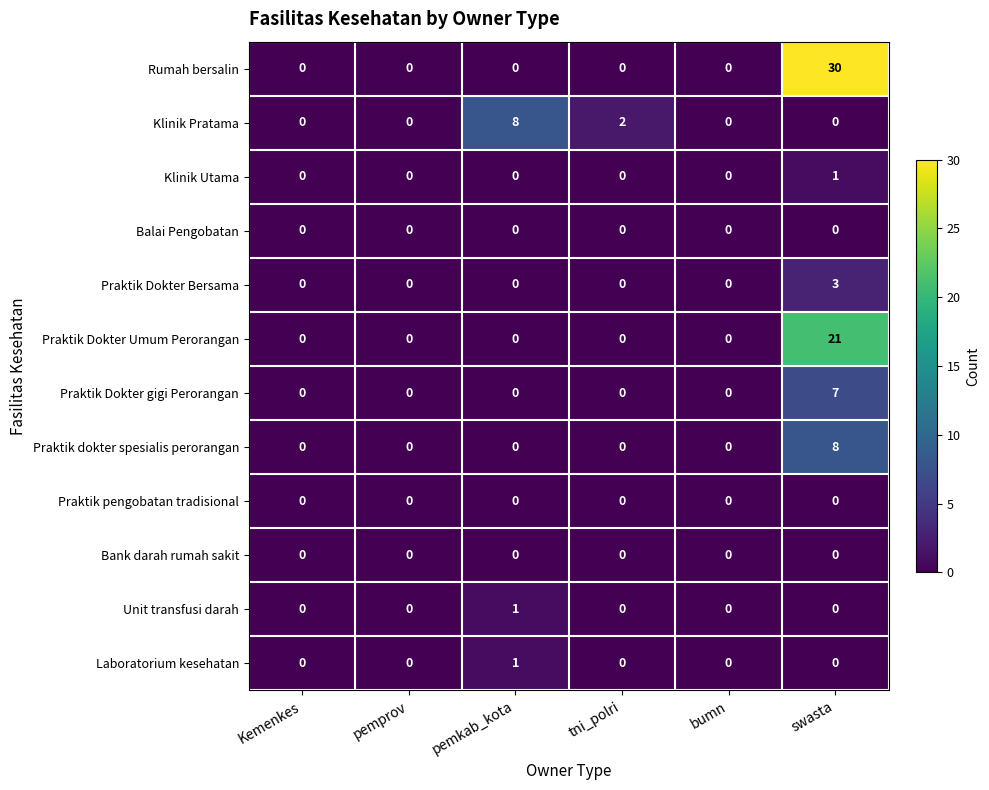

What is the sum of the Praktik dokter spesialis perorangan values at Kemenkes and swasta?

8